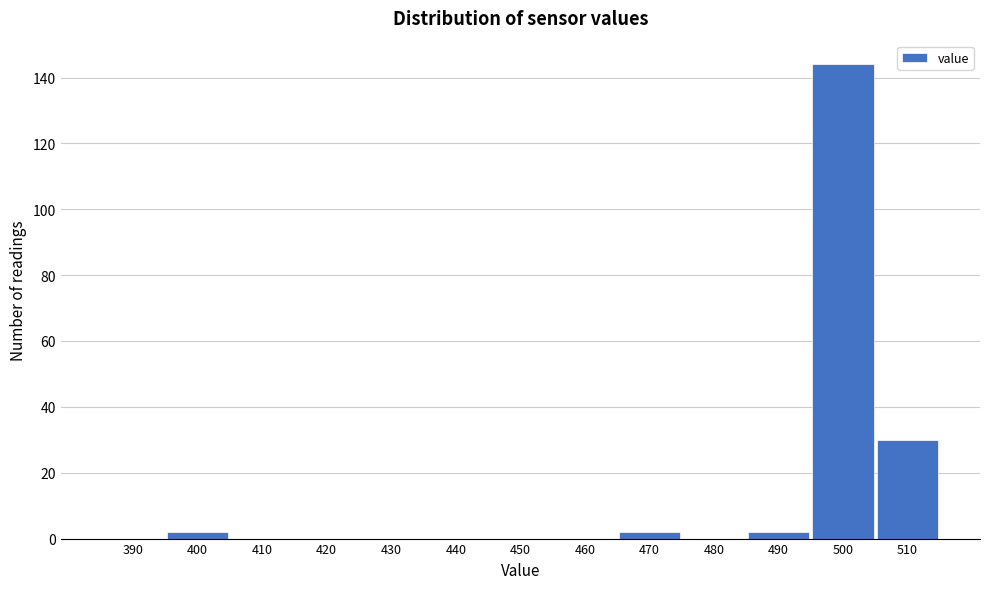

Reading left to right, what are all the values shown in this chart?

390=0	400=2	410=0	420=0	430=0	440=0	450=0	460=0	470=2	480=0	490=2	500=144	510=30